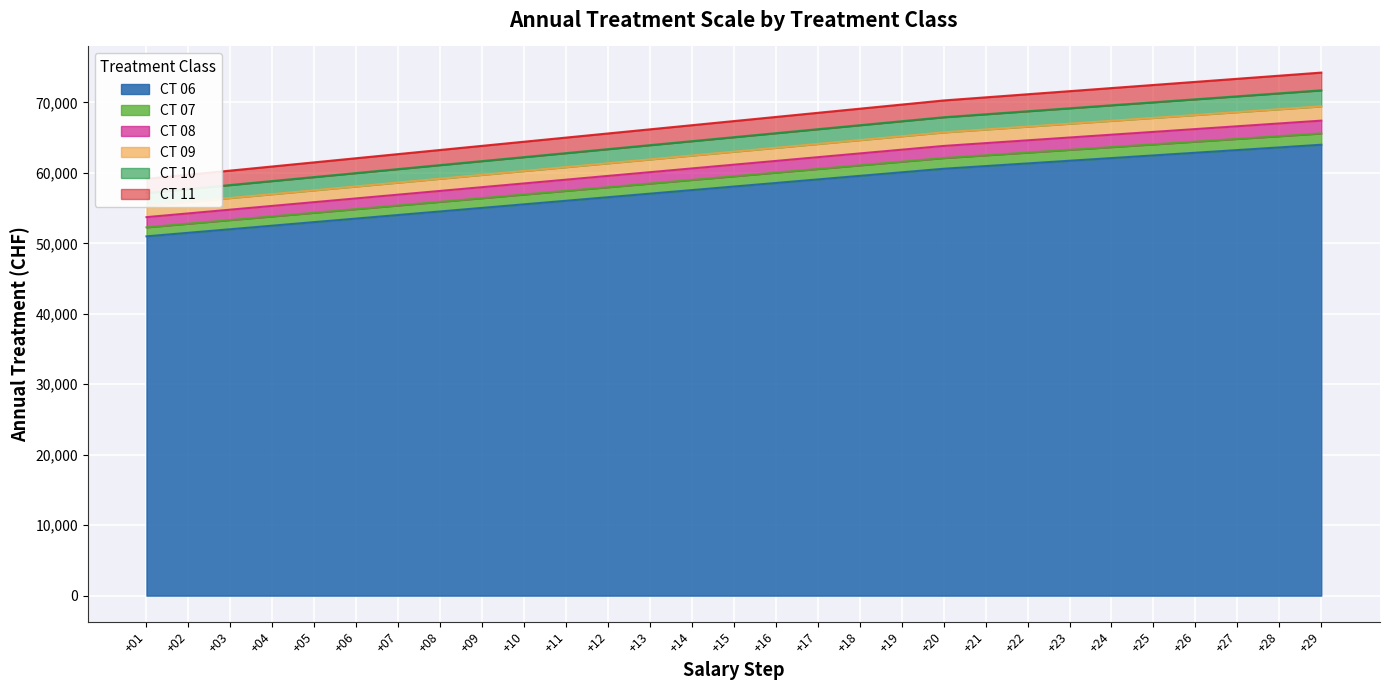

What is the average value of the CT 07 series?

59314.1